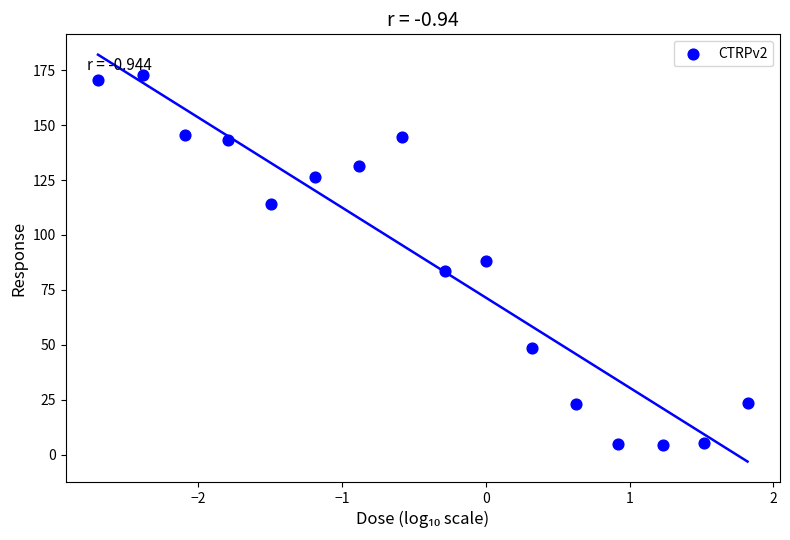

What is the range of X values (max minus min)?

4.5